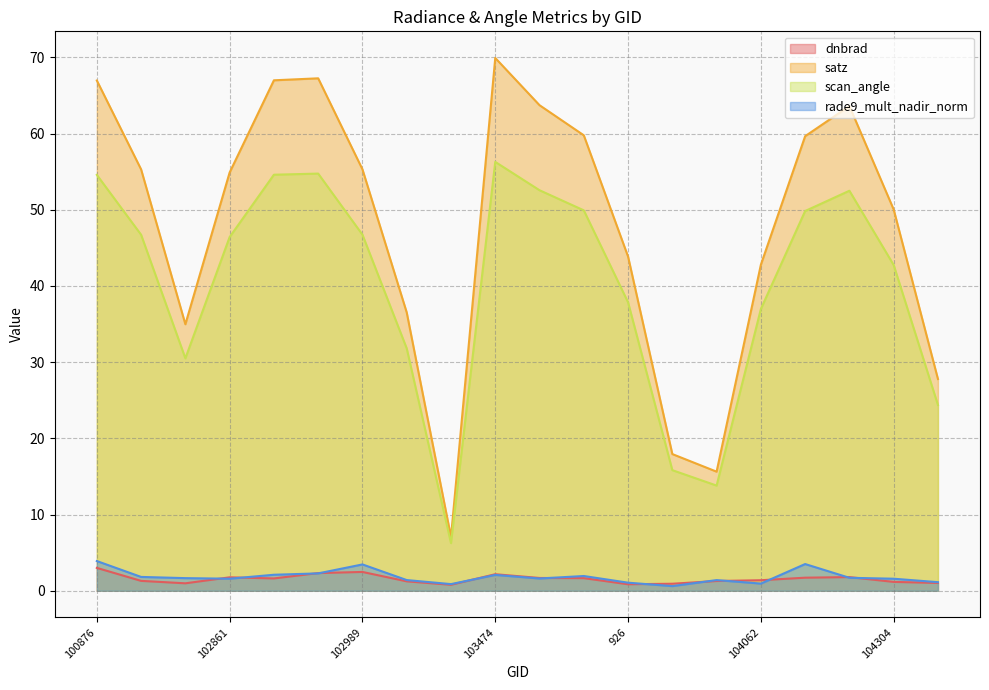

True or false: dnbrad has a value of 1.8 at 102861.

True